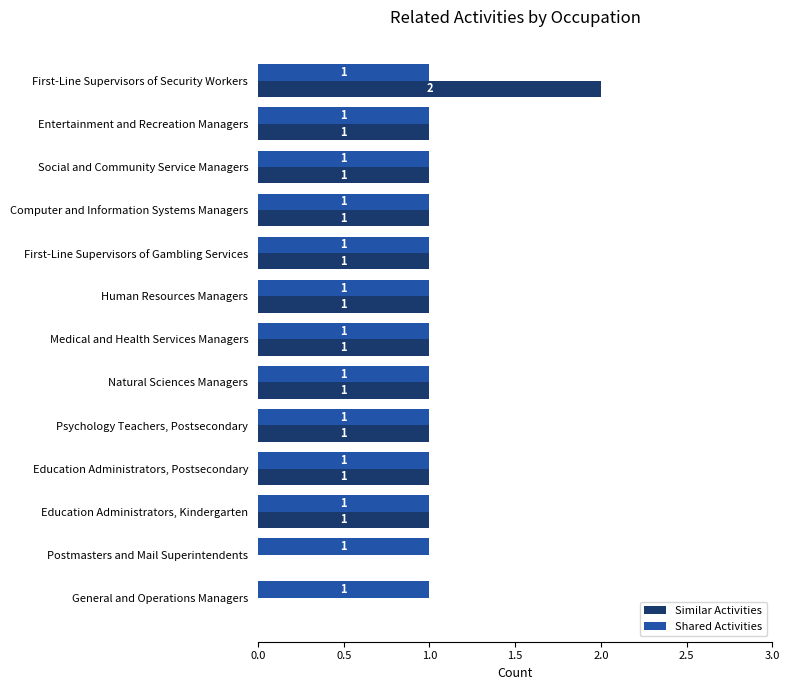

True or false: Shared Activities has a value of 1 at Education Administrators, Kindergarten.

True